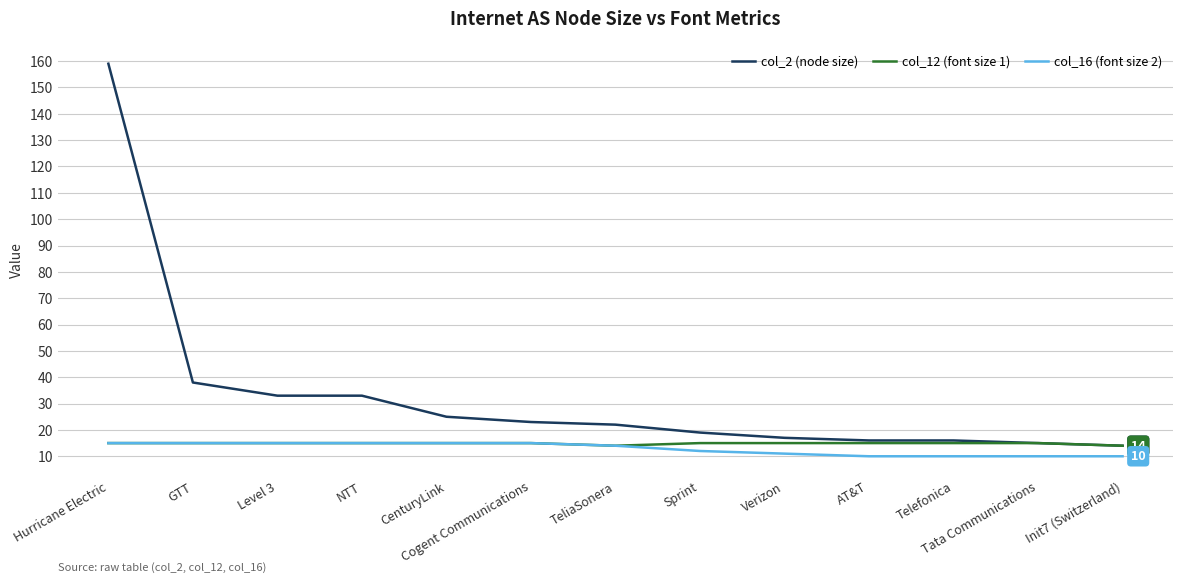

How many lines are shown in the chart?

3